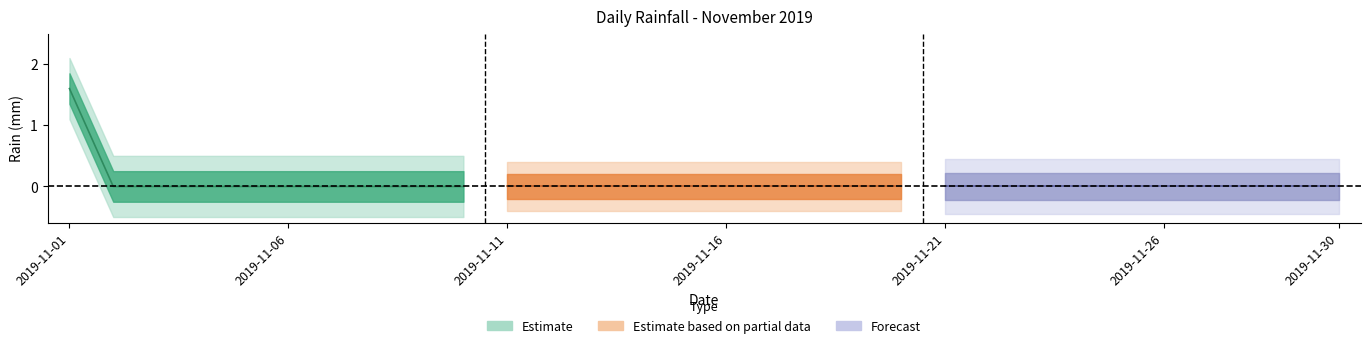

Count the values in the range 0 to 1.

29